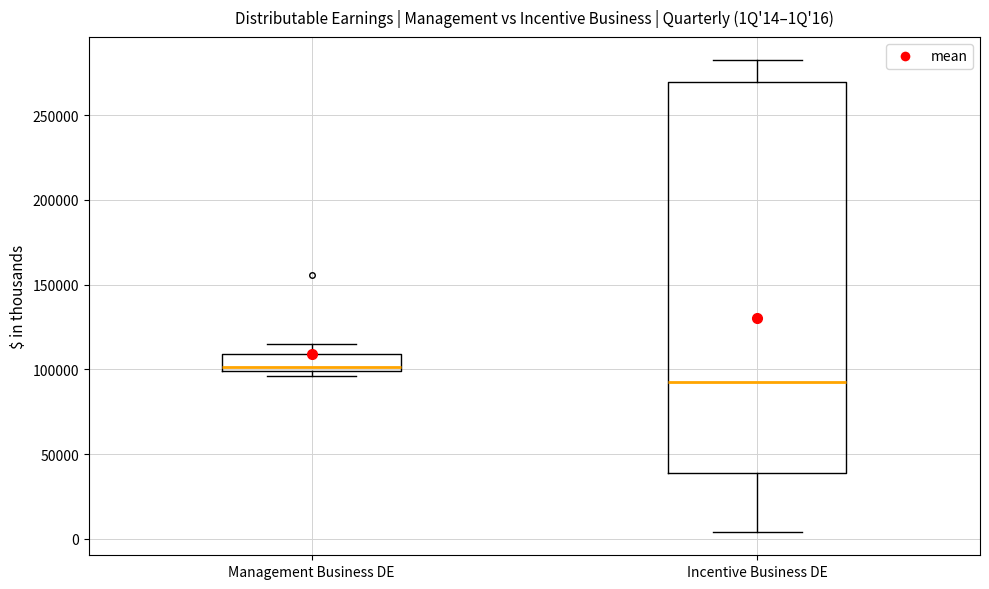

Which box has the lowest median line?

Incentive Business DE